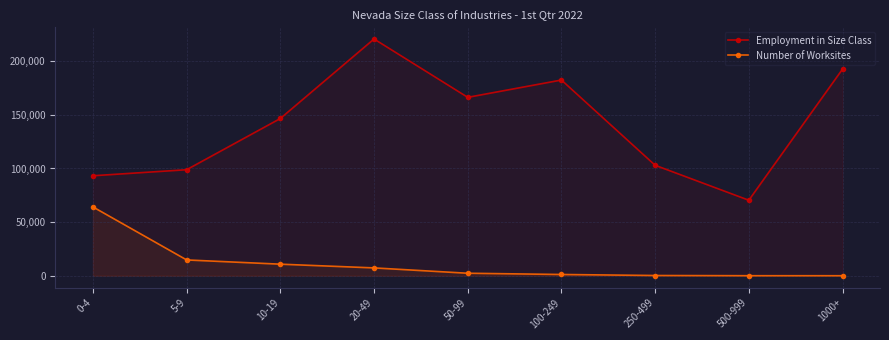

What is the label of the 1st point from the left?

0-4